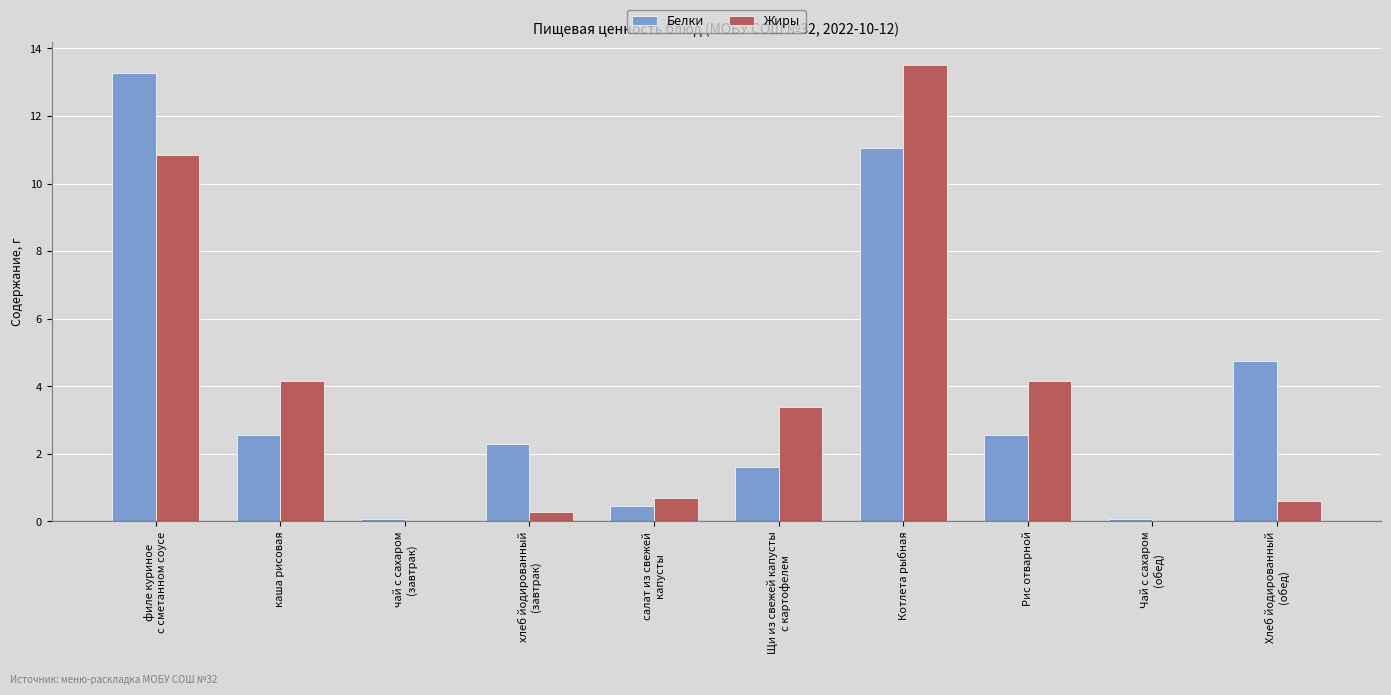

Read the Белки value at Котлета рыбная.

11.1